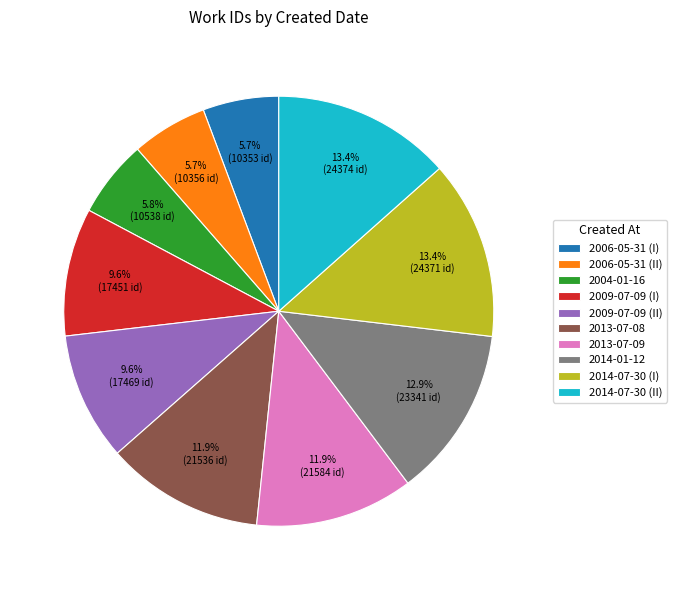

How many slices are in this pie chart?

10